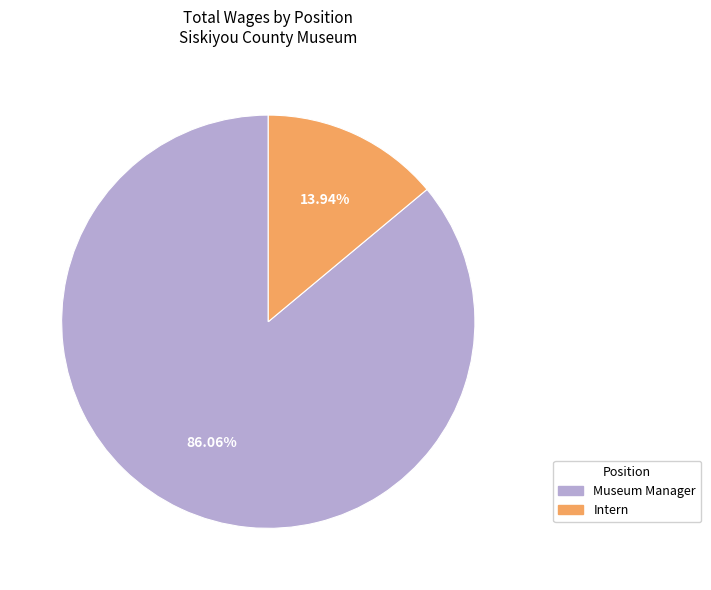

What is the smallest slice in the pie chart?

Intern